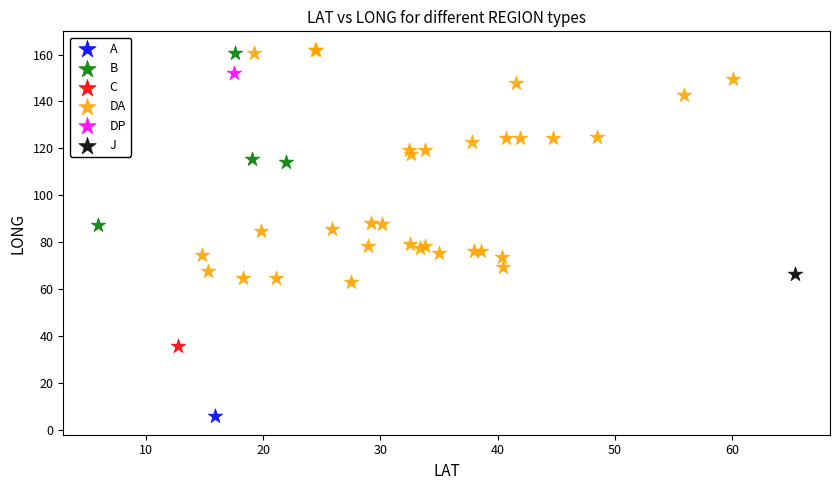

What are all the series names shown in the legend?

A, B, C, DA, DP, J